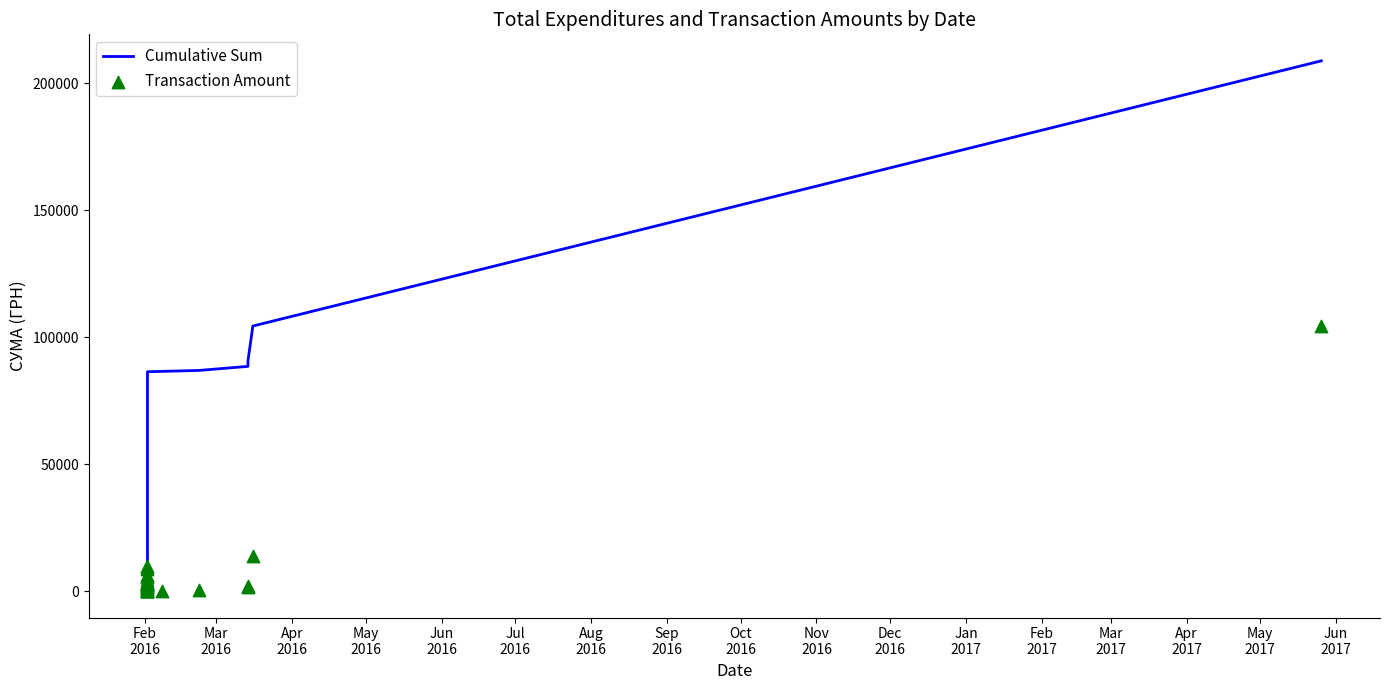

Which series has the largest Y range (max minus min)?

Cumulative Sum